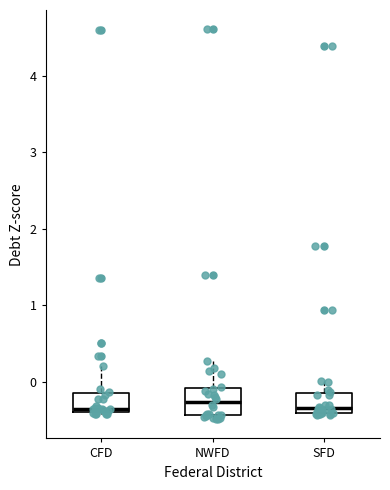

Reading left to right, transcribe this box plot: for each box, give where its median line is, the range the box spans, and where its two whiskers end, as read against the y-axis. The values are not printed on the chart, so give them approximately, as read against the axis.

CFD: median -0.4 (just above the box's lower edge), box -0.4 to -0.1, whiskers -0.4 (just below the box's lower edge) to 0.2
NWFD: median -0.3, box -0.4 to -0.1, whiskers -0.5 to 0.3
SFD: median -0.4 (just above the box's lower edge), box -0.4 to -0.1, whiskers -0.4 to 0.0